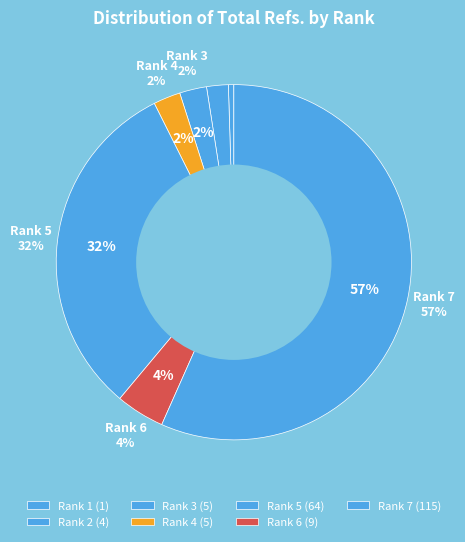

Does Rank 7 account for over 50% of the chart?

Yes